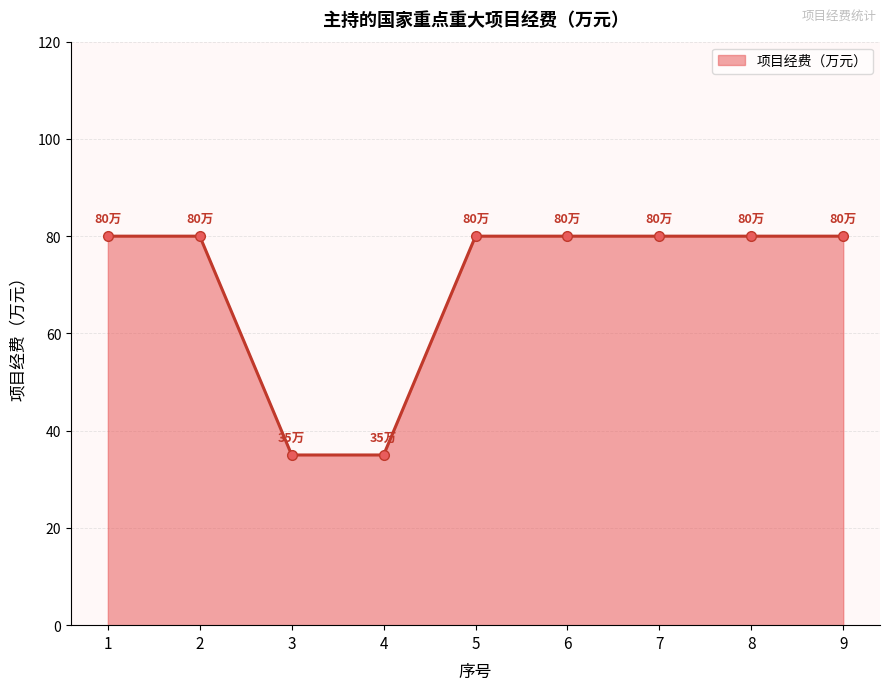

Reading left to right, extract all data points from this chart.

1=80	2=80	3=35	4=35	5=80	6=80	7=80	8=80	9=80